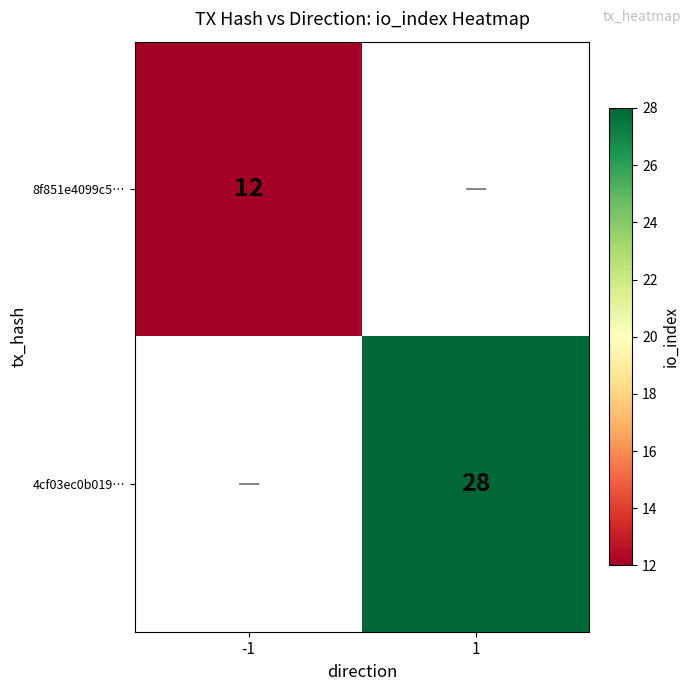

The 4cf03ec0b019… series shows 49 at 1. True or false?

False